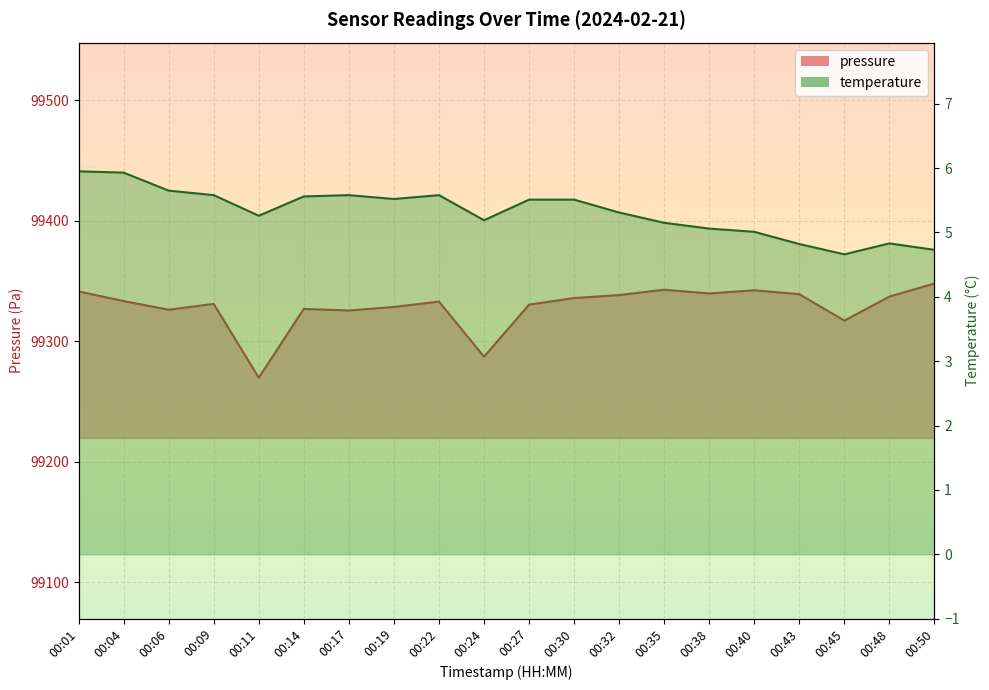

What is the value of the temperature point at the 10th from the left?

5.2